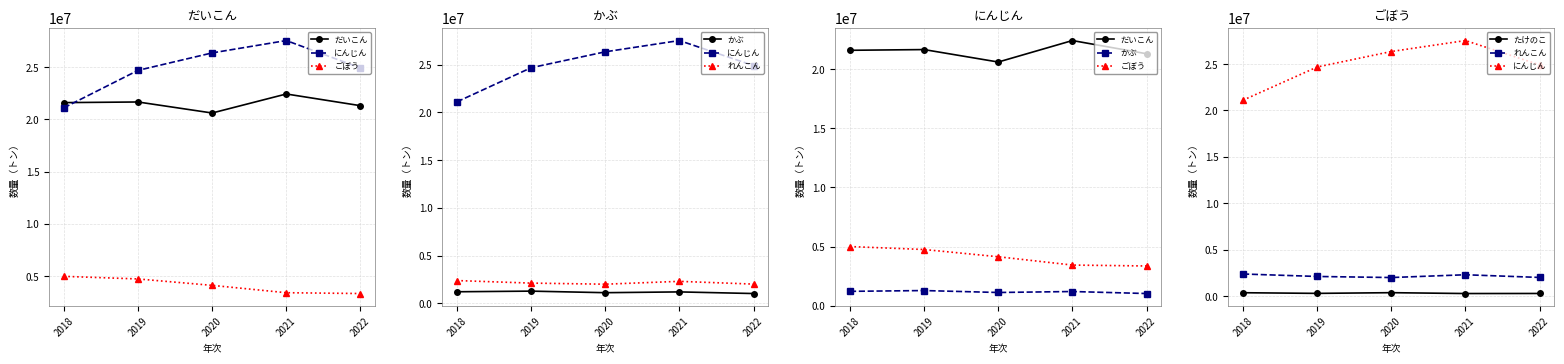

Does the chart have visible grid lines?

Yes